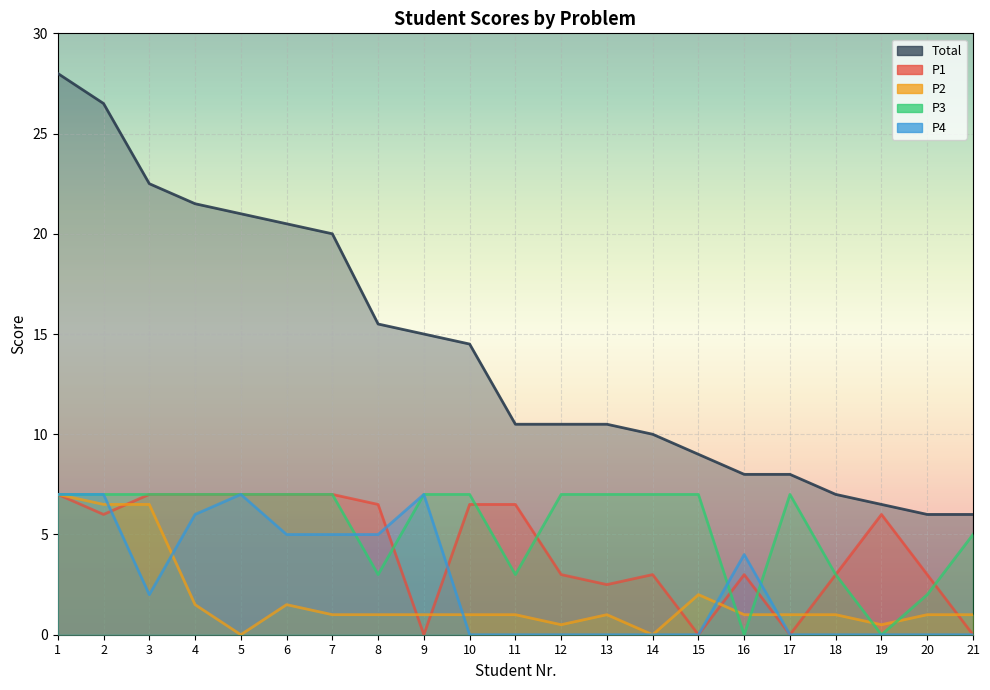

What is the value of the P2 point at the 6th from the left?

1.5